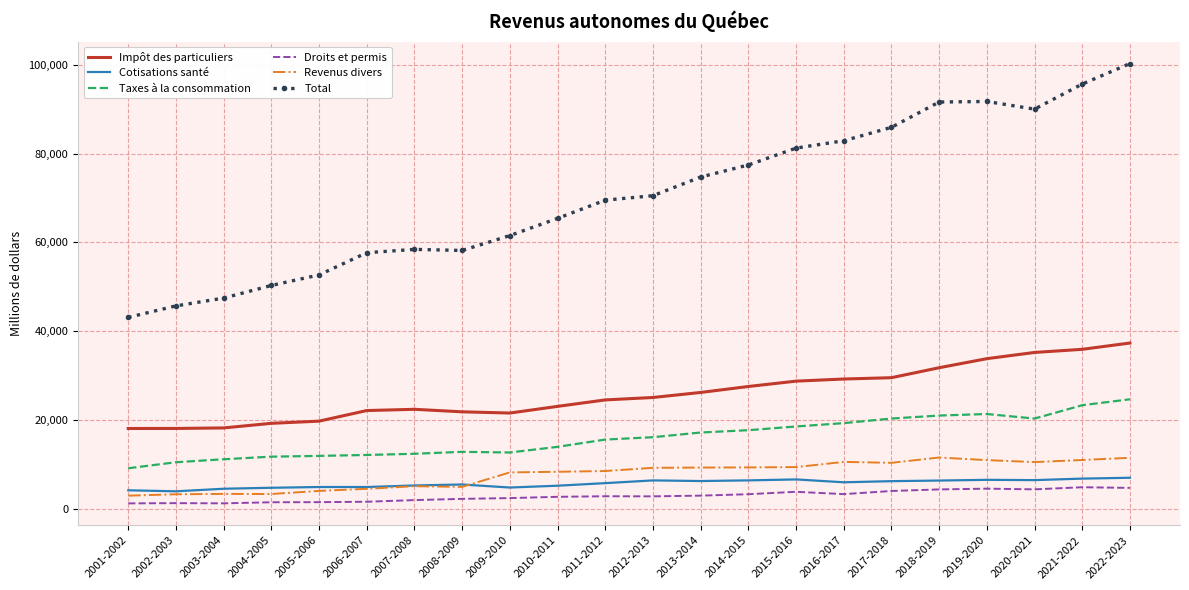

Is it true that Taxes à la consommation equals 12827 at 2008-2009?

True